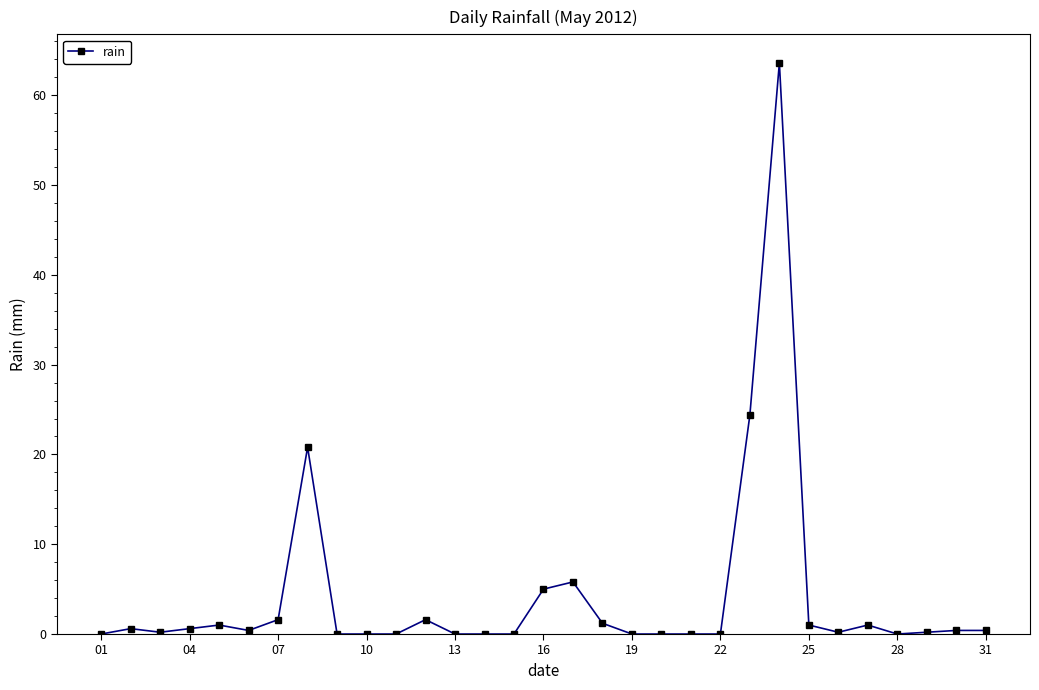

What is the difference between the maximum and minimum values?

63.6